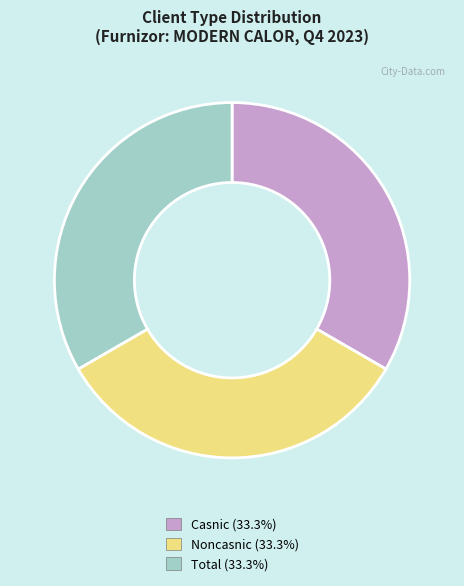

Does any single category account for the majority?

No